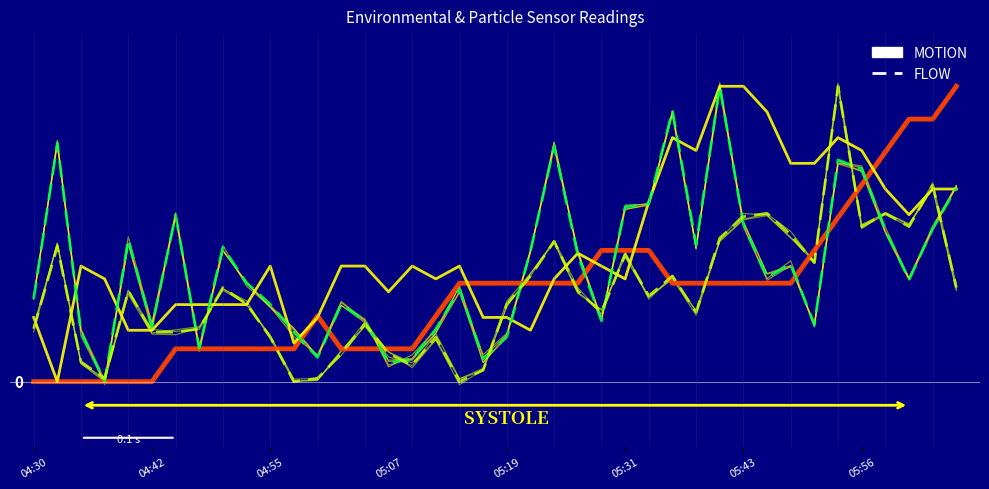

Read the SDS_P1 (FLOW) value at 39.

0.7